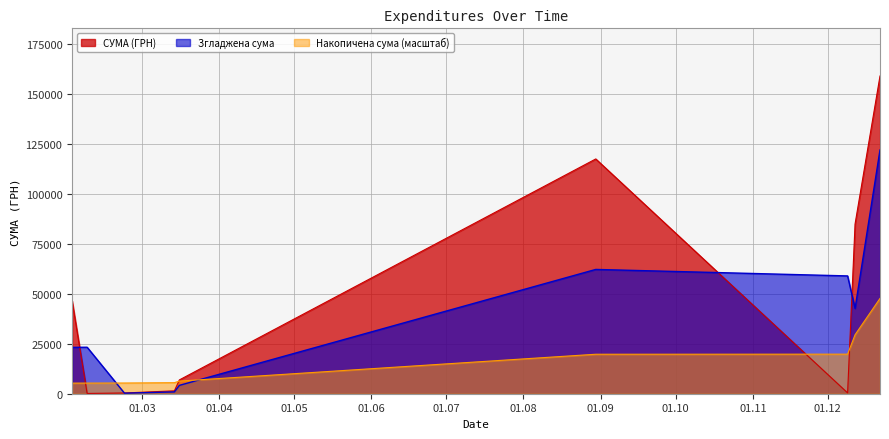

How many lines are shown in the chart?

3